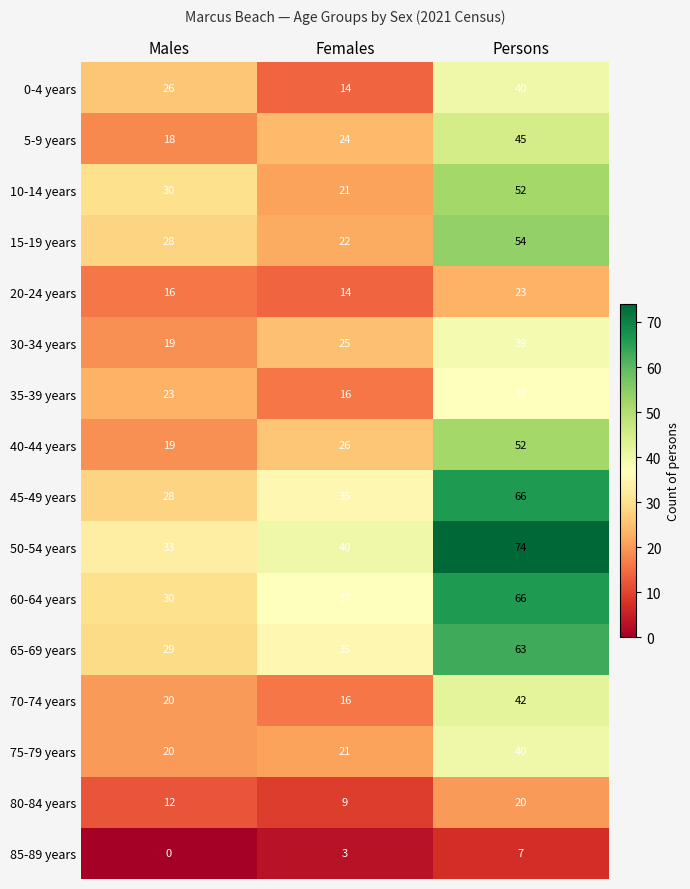

Is it true that 85-89 years equals 10 at Persons?

False